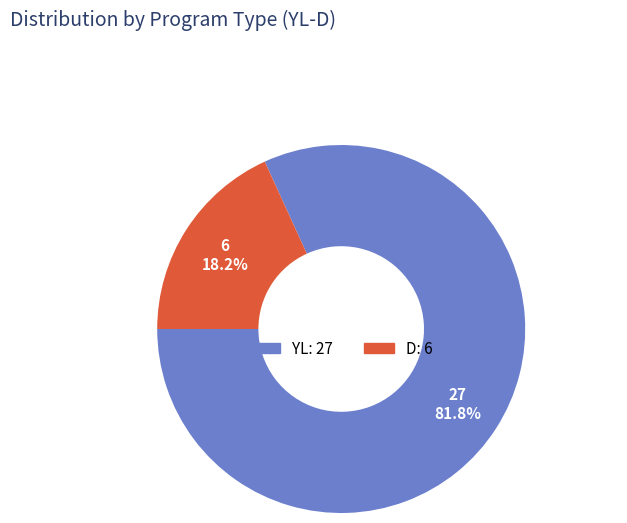

Which category has the biggest portion of the pie?

YL